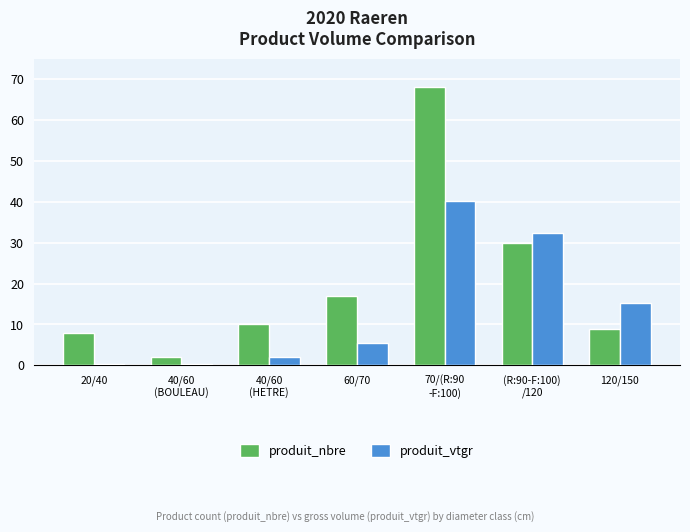

Which series has the largest range (max minus min)?

produit_nbre